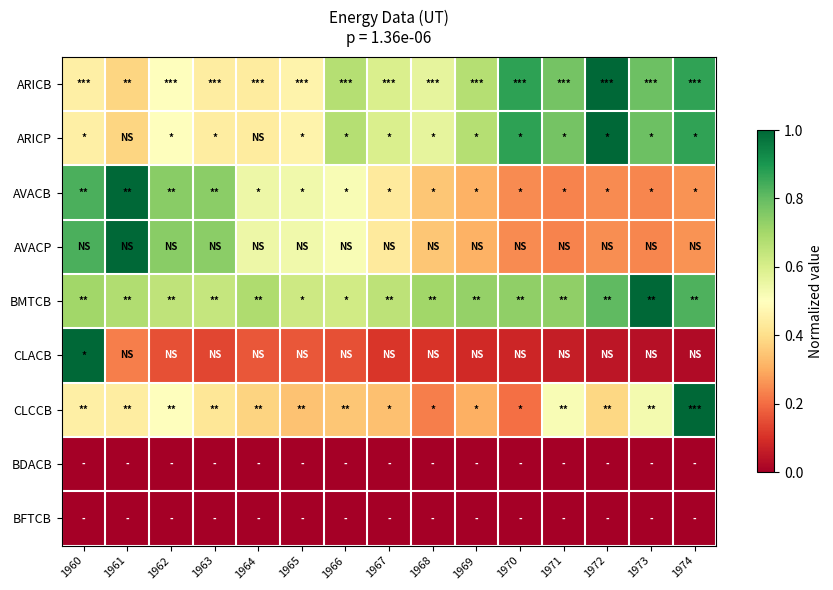

What is the spread (max minus min) of values at 1964?

0.7